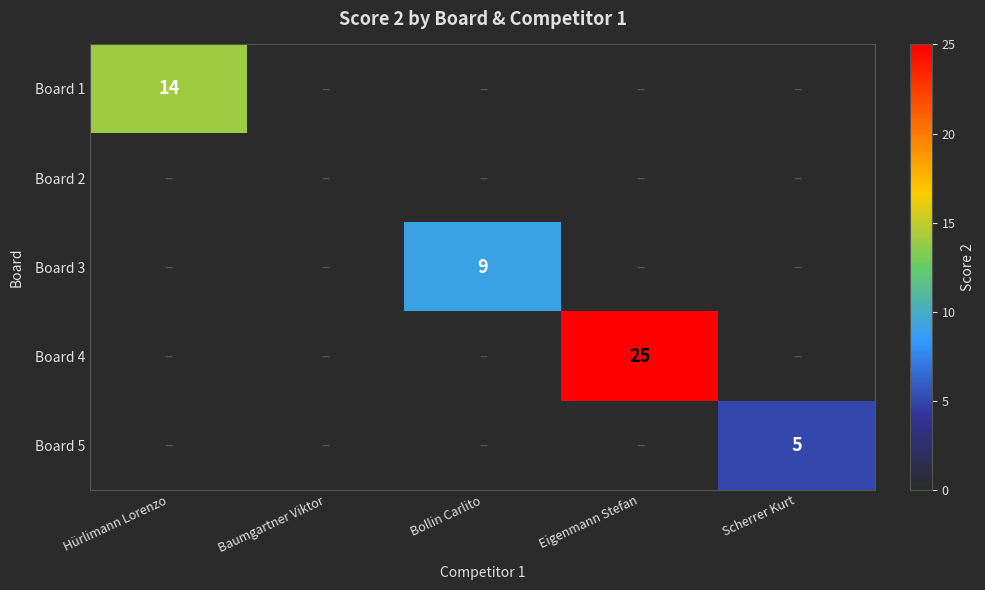

Is it true that Board 5 equals 2 at Scherrer Kurt?

False